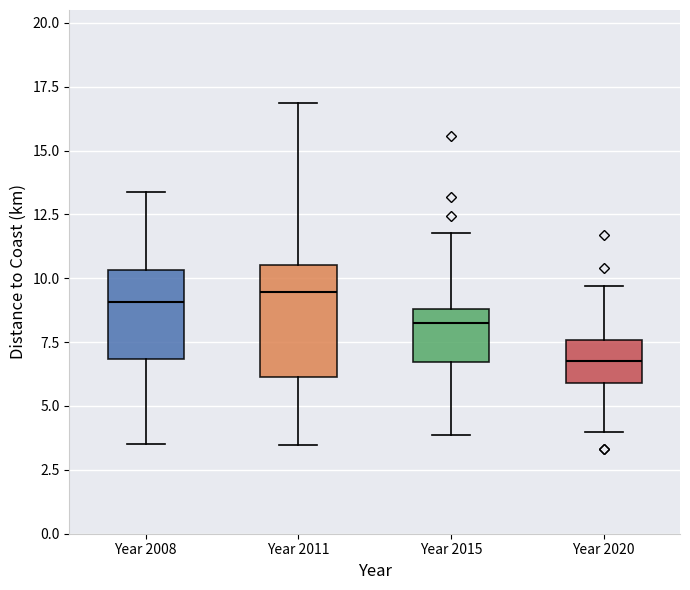

Reading left to right, transcribe this box plot: for each box, give where its median line is, the range the box spans, and where its two whiskers end, as read against the y-axis. The values are not printed on the chart, so give them approximately, as read against the axis.

Year 2008: median 9.0, box 7.0 to 10.5, whiskers 3.5 to 13.5
Year 2011: median 9.5, box 6.0 to 10.5, whiskers 3.5 to 17.0
Year 2015: median 8.5, box 6.5 to 9.0, whiskers 4.0 to 12.0
Year 2020: median 7.0, box 6.0 to 7.5, whiskers 4.0 to 9.5